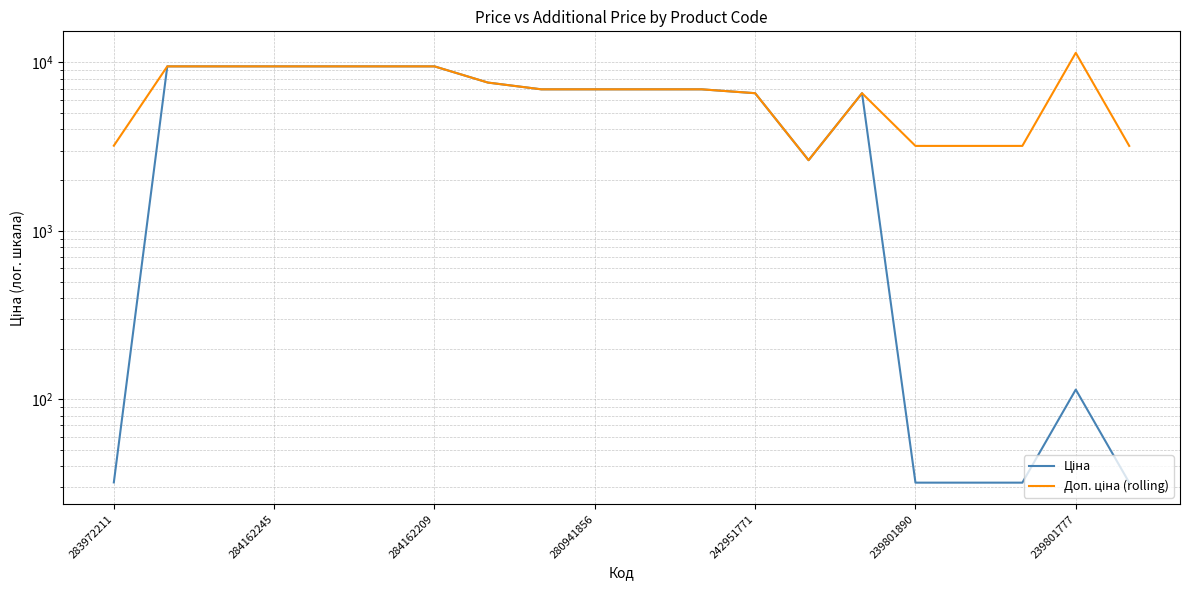

Which series has the largest total across all categories?

Доп. ціна (rolling)